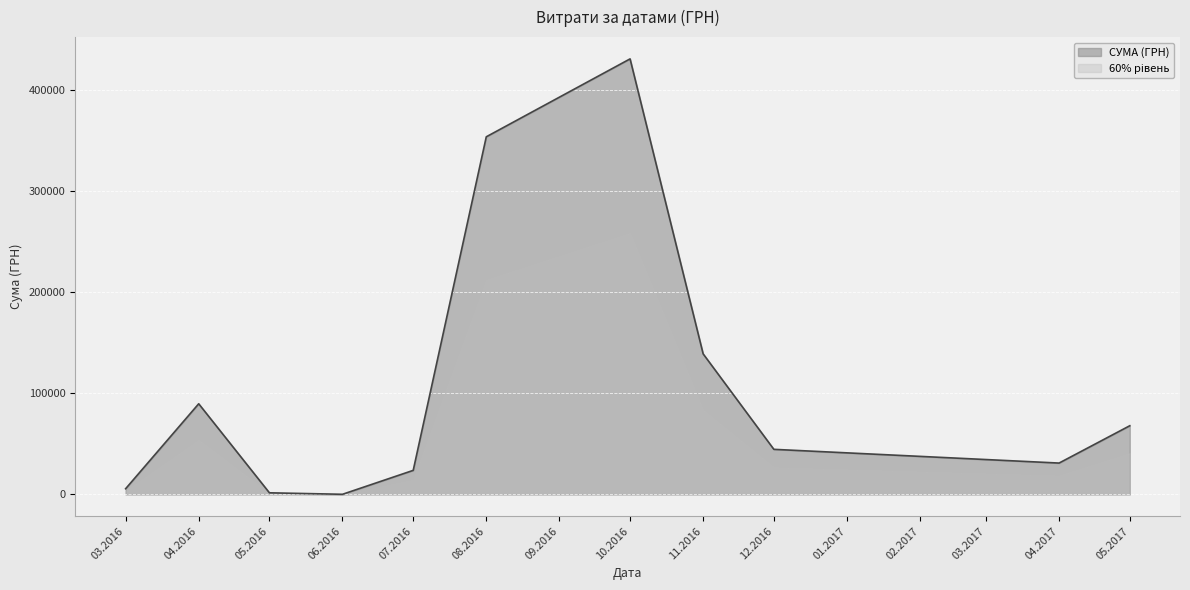

True or false: the data shows 1667.2 at 22.07.2016.

False